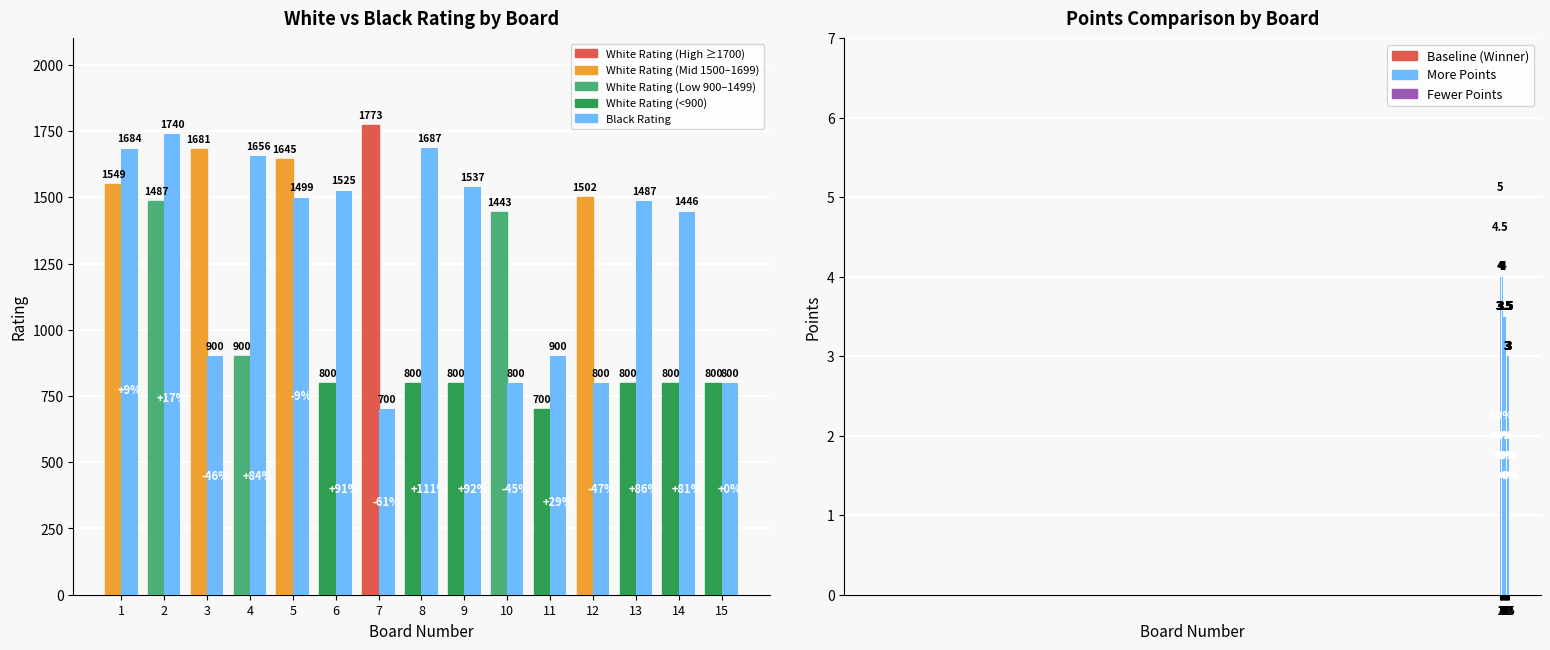

How many groups of bars are there?

15